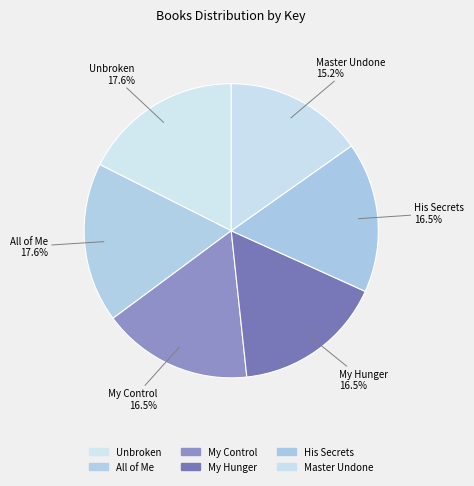

To the nearest percent, what portion does Master Undone represent?

15%